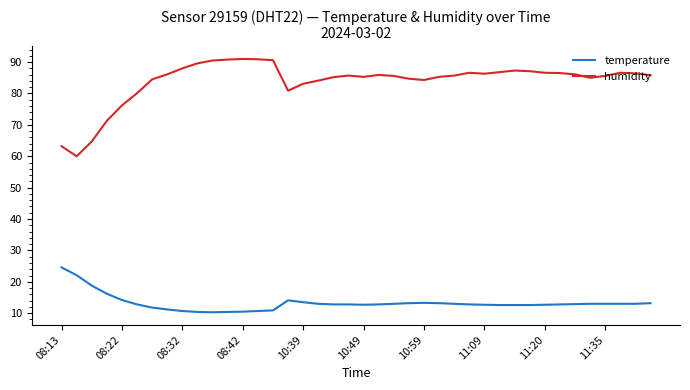

Which series has the widest spread of values?

humidity